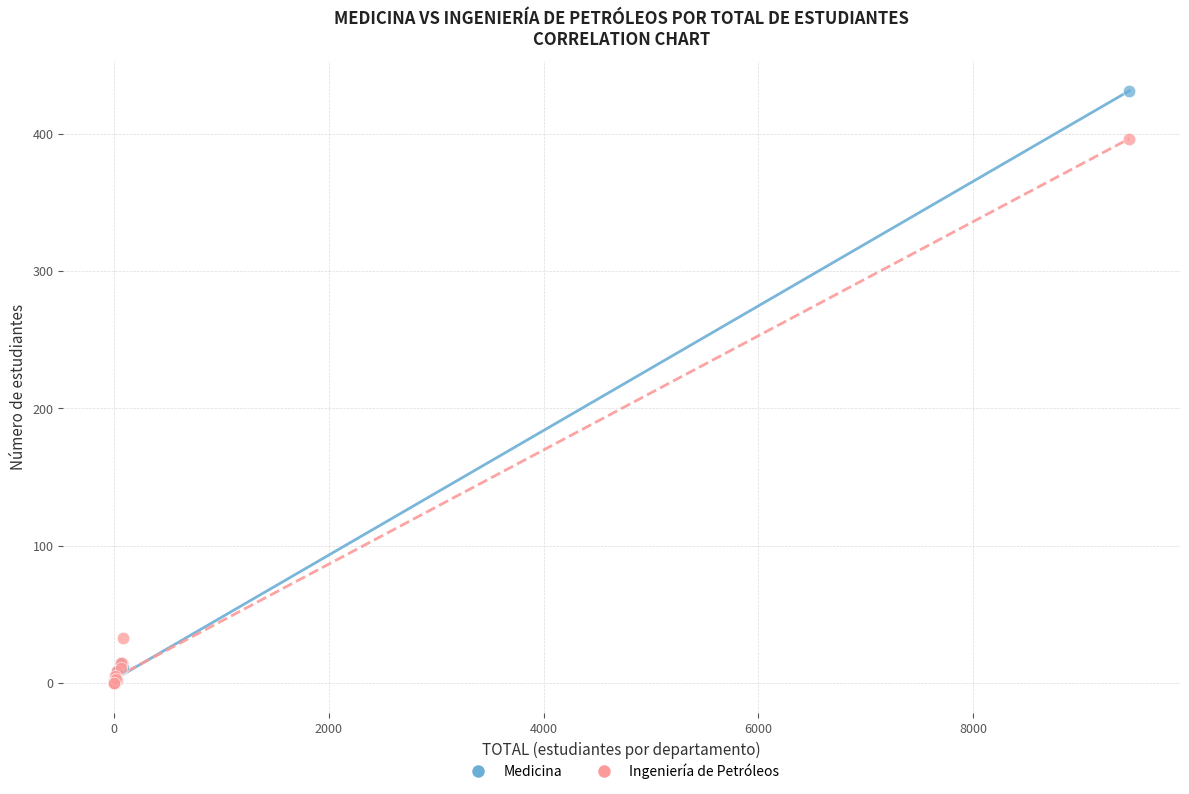

What are all the series names shown in the legend?

Medicina, Ingeniería de Petróleos